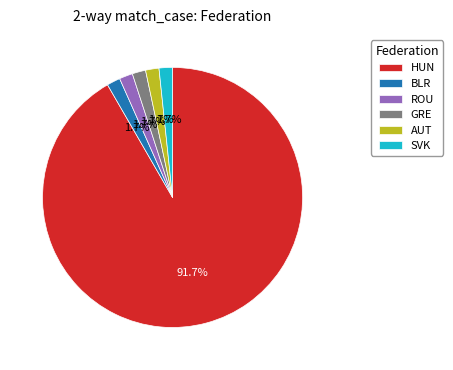

How many segments does this pie chart have?

6